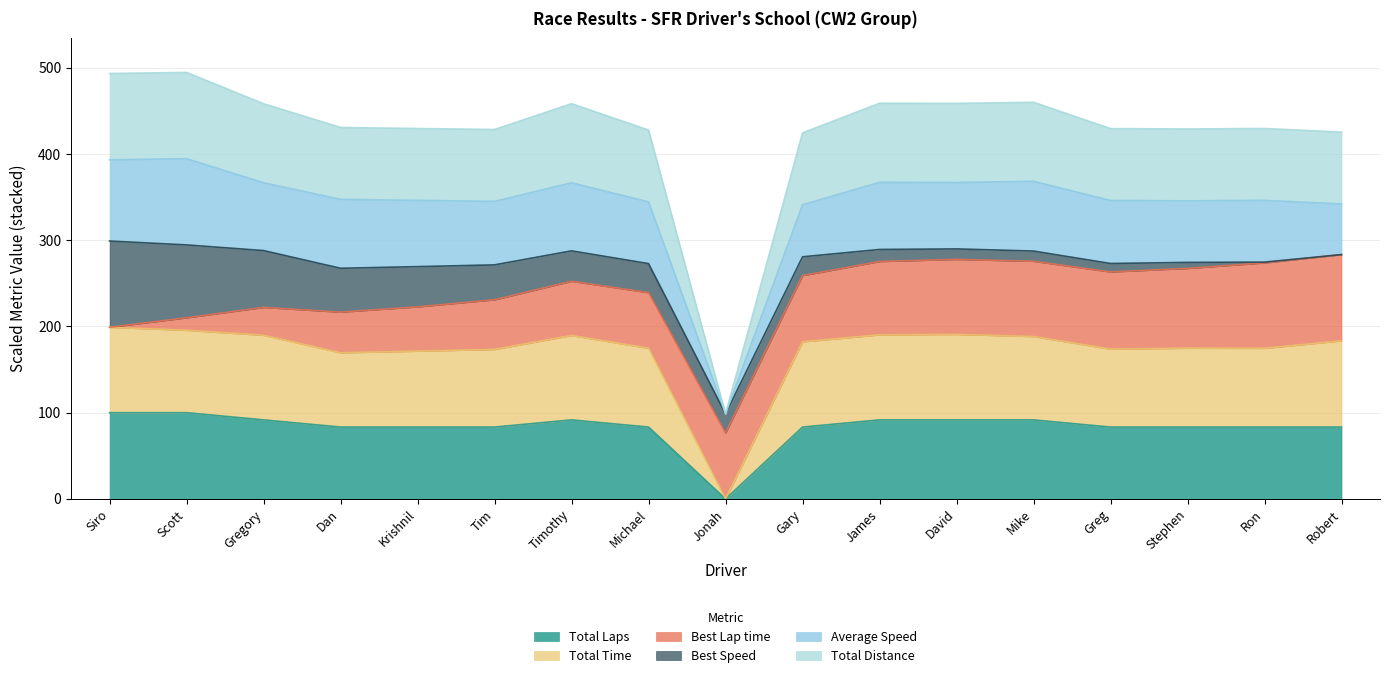

What is the maximum value for Total Laps?

100.0